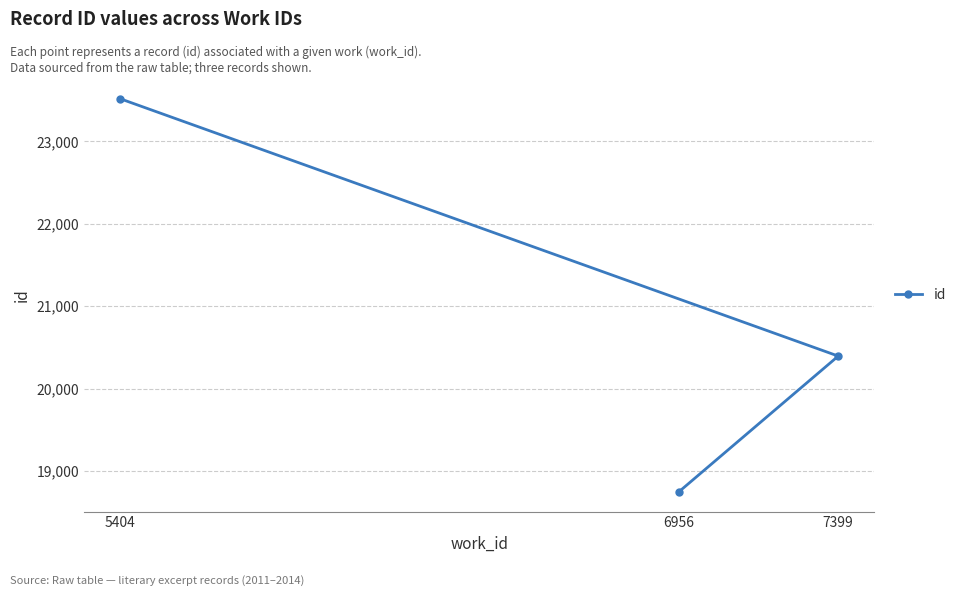

What is the difference between the second highest and minimum values?

1647